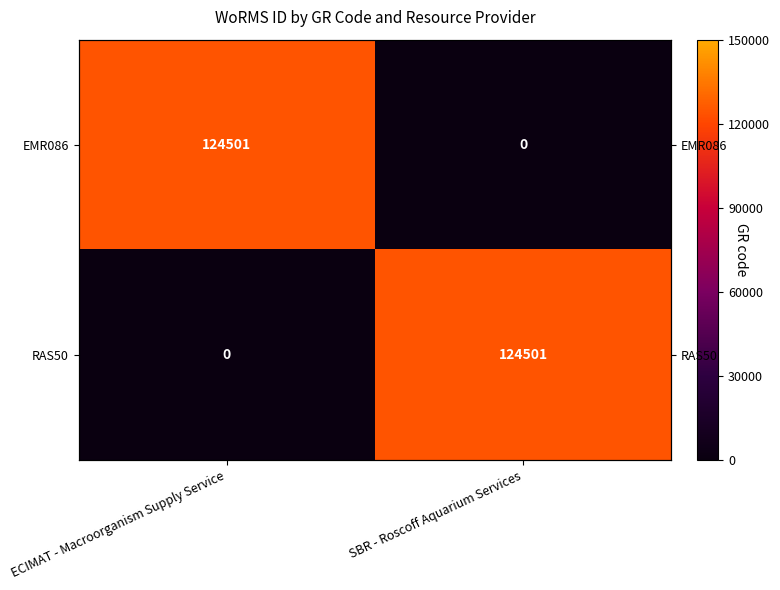

True or false: RAS50 has a value of 124501 at SBR - Roscoff Aquarium Services.

True